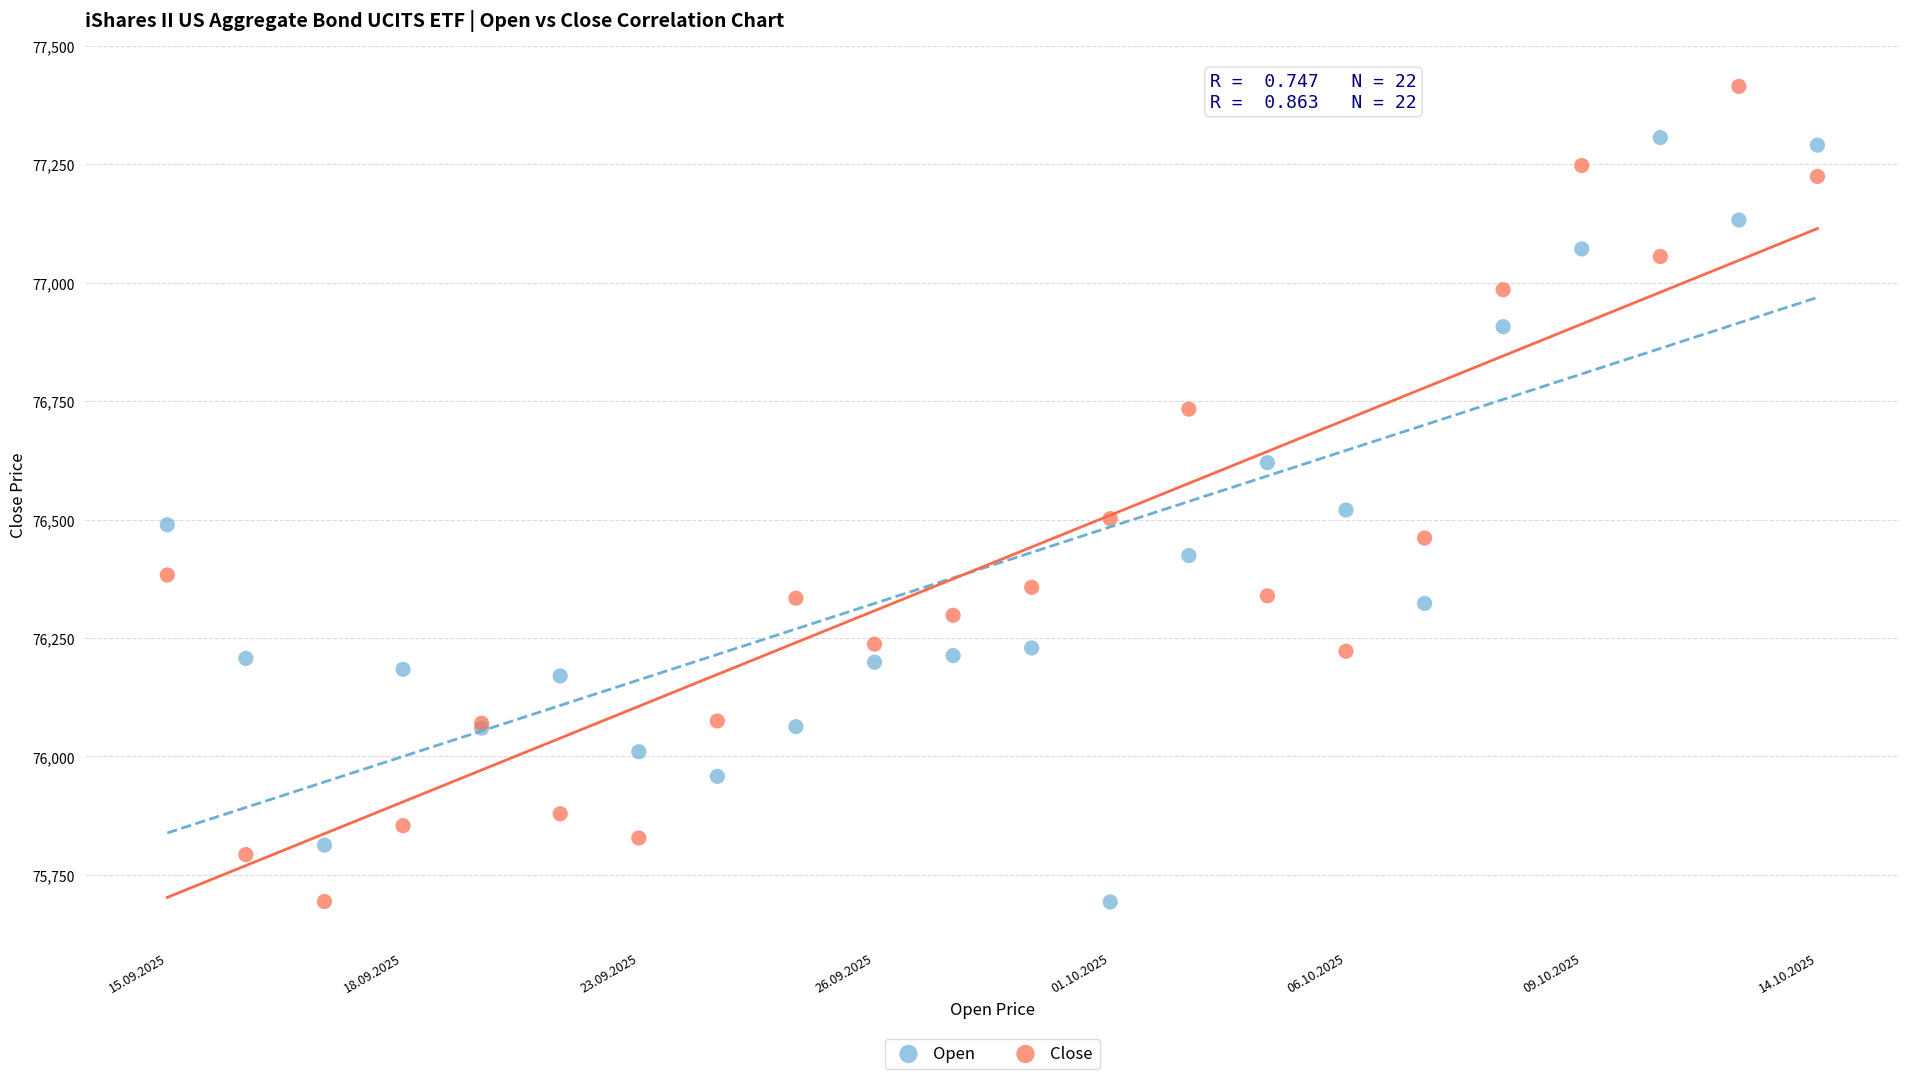

What are all the series names shown in the legend?

Open, Close